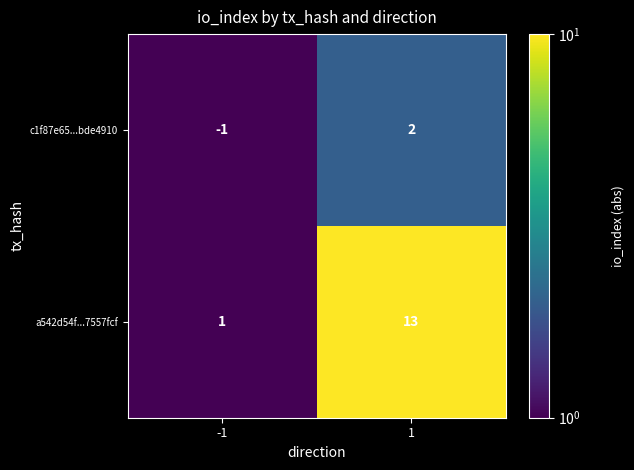

List the series in order of their peak value, highest first.

a542d54f...7557fcf, c1f87e65...bde4910